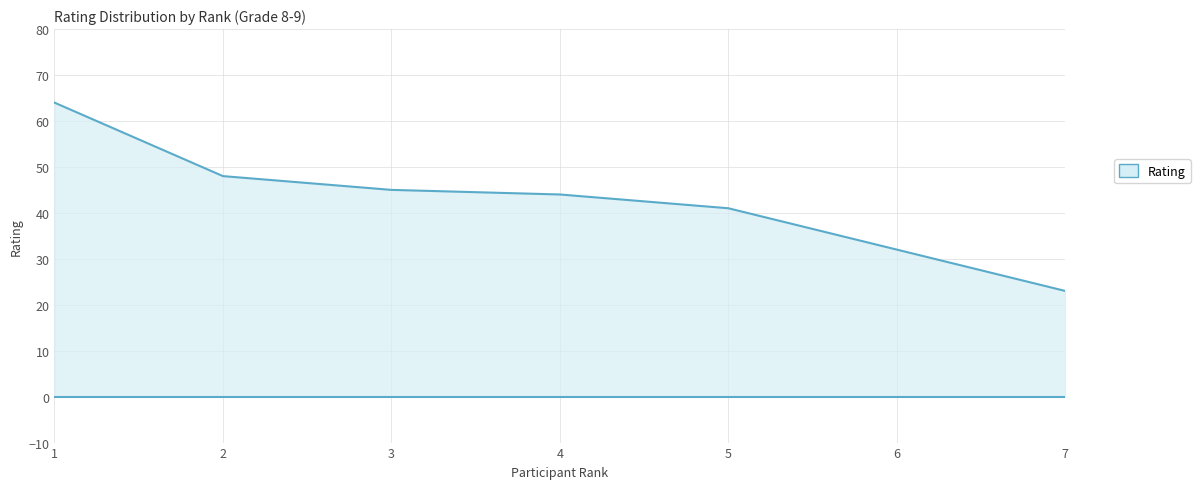

Does the chart have visible grid lines?

Yes